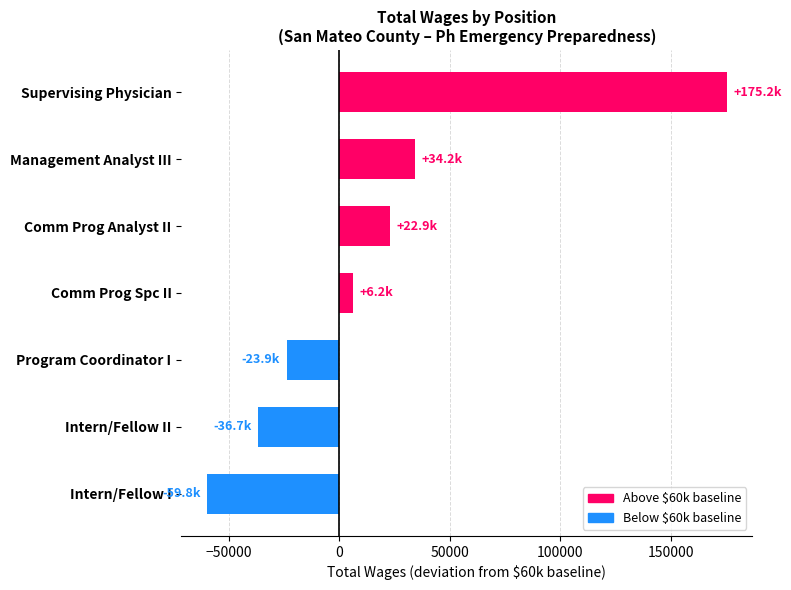

What is the average value?

16888